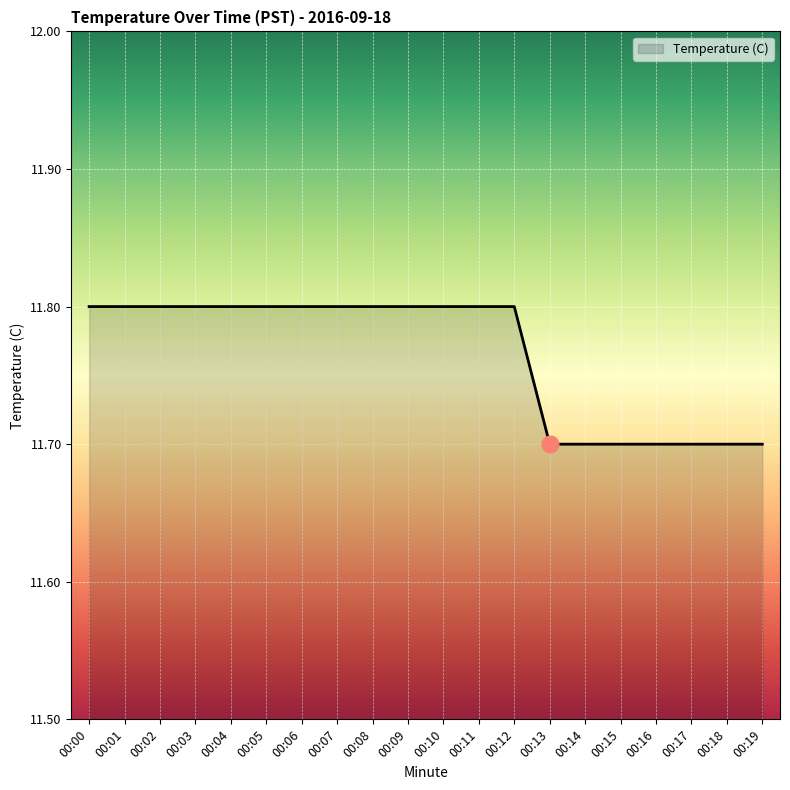

How many series are shown in this chart?

1